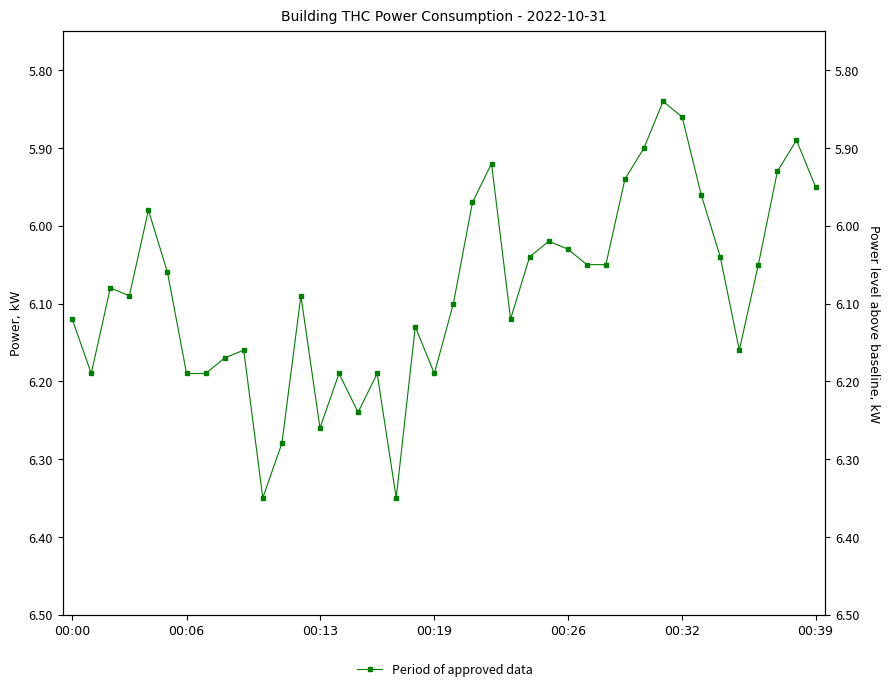

What is the average value?

6.1